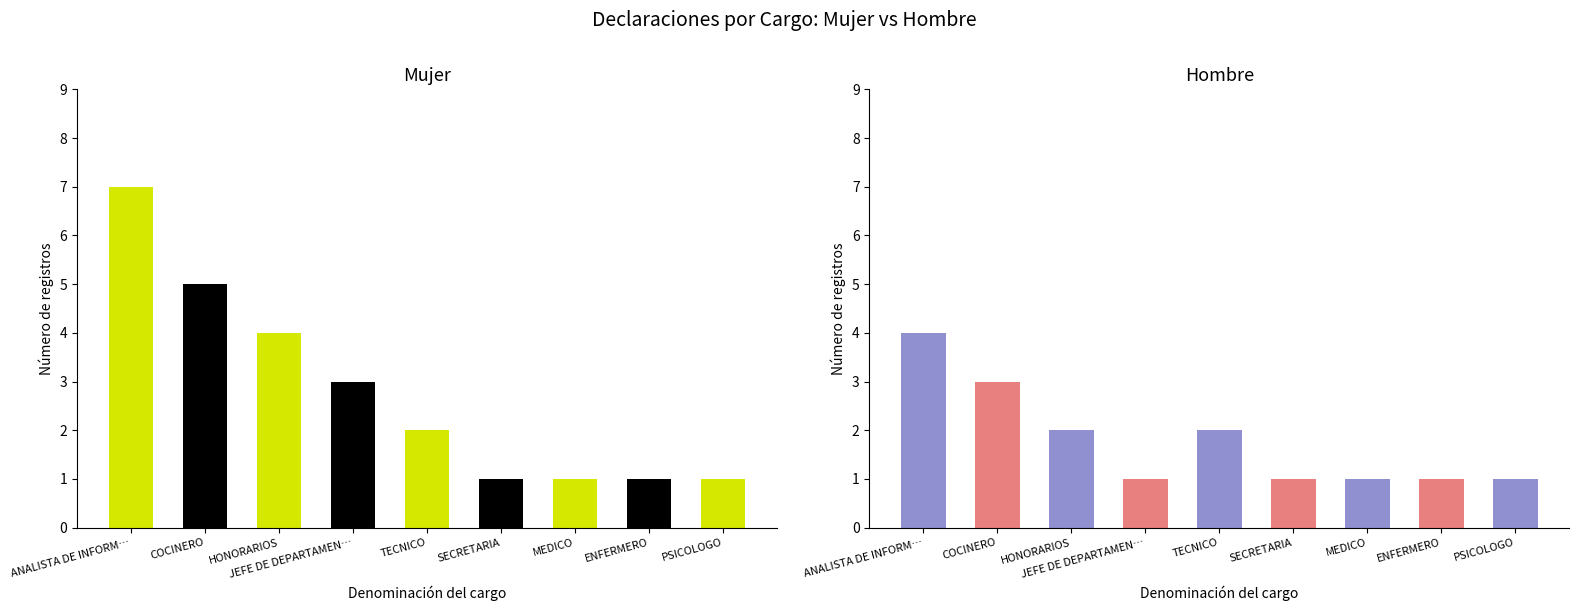

Is it true that the value at JEFE DE DEPARTAMEN… is 3?

True